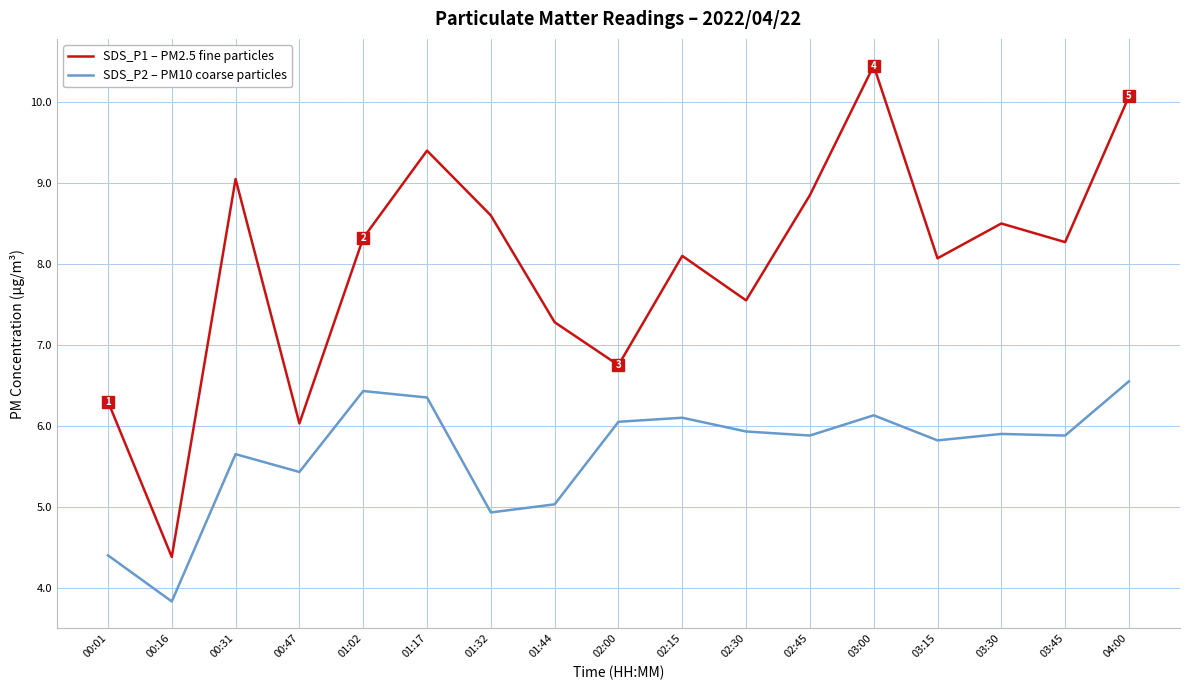

Rank the series at 00:31 from lowest to highest value.

SDS_P2 – PM10 coarse particles, SDS_P1 – PM2.5 fine particles